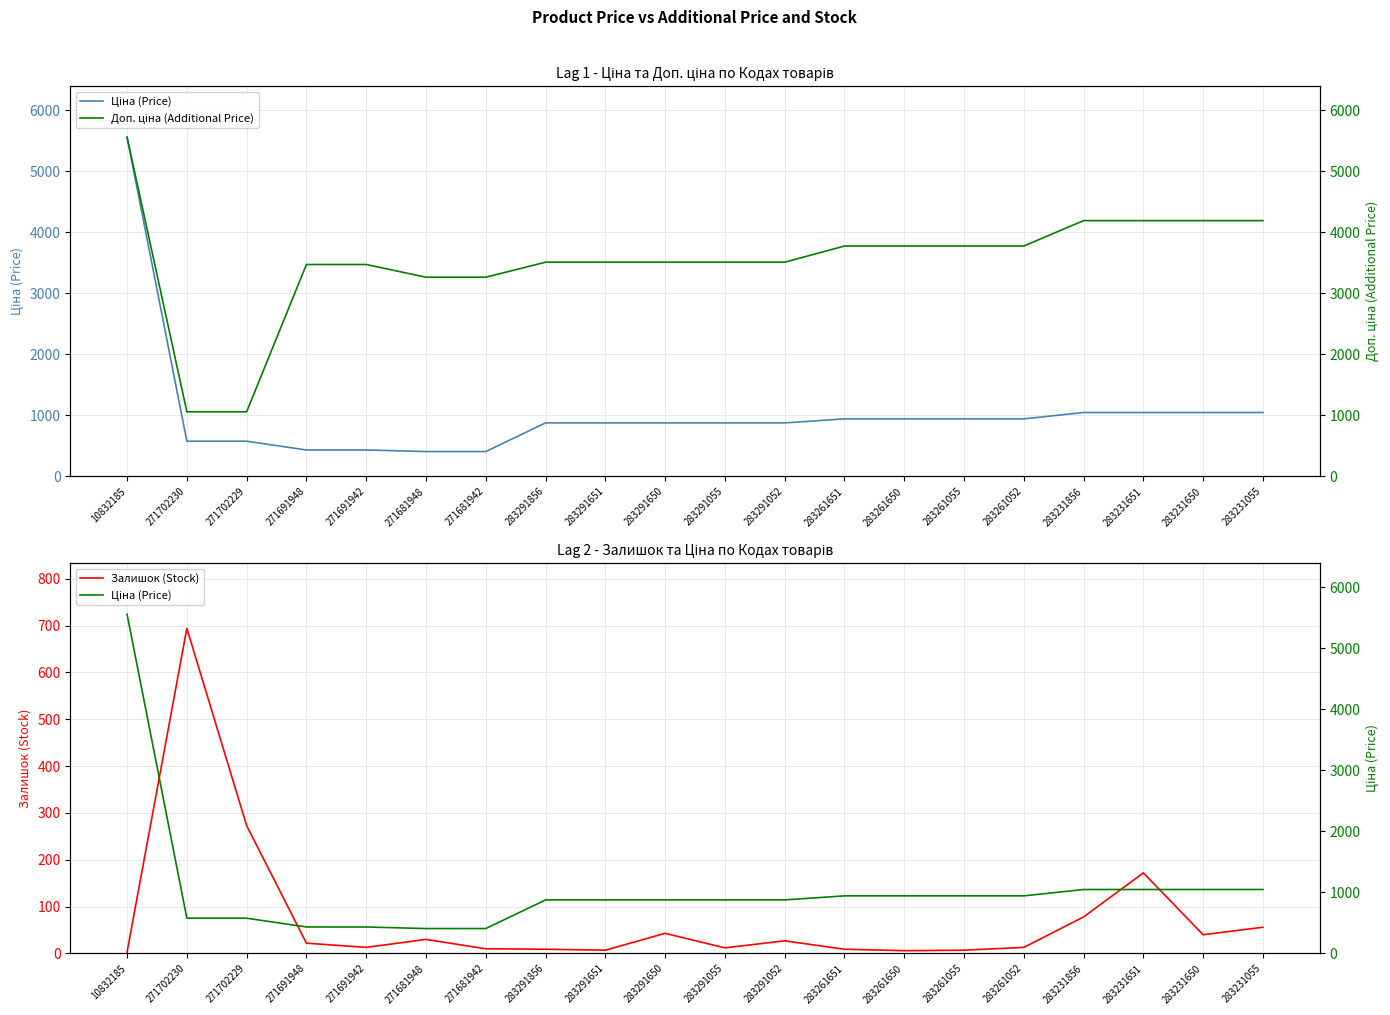

Reading left to right, extract all data points from this chart.

Ціна (Price): 5560.3	578.1	578.1	434.3	434.3	408.2	408.2	878.0	878.0	878.0	878.0	878.0	944.2	944.2	944.2	944.2	1048.4	1048.4	1048.4	1048.4
Залишок (Stock): 3.0	694.0	273.0	22.0	13.0	30.0	10.0	9.0	7.0	43.0	12.0	27.0	9.0	6.0	7.0	13.0	78.0	172.0	40.0	56.0
Доп. ціна (Additional Price): 5560.3	1060.0	1060.0	3474.1	3474.1	3265.8	3265.8	3511.9	3511.9	3511.9	3511.9	3511.9	3777.0	3777.0	3777.0	3777.0	4193.5	4193.5	4193.5	4193.5